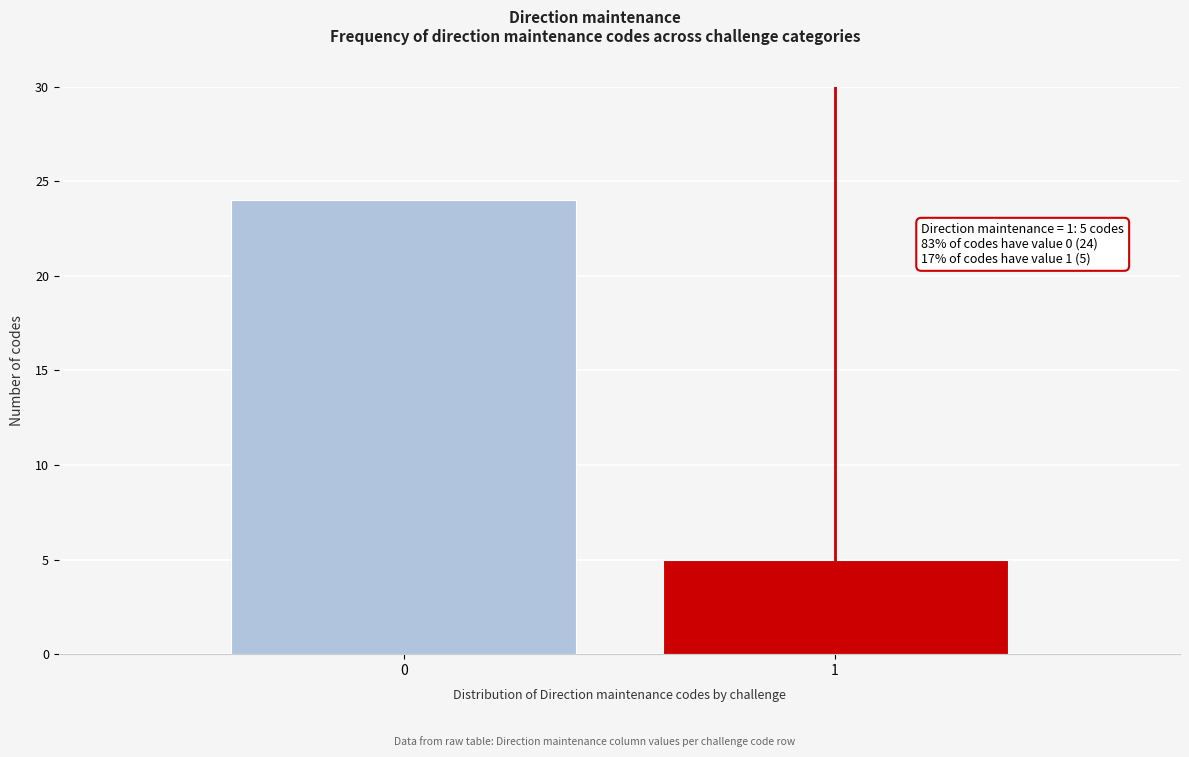

Reading left to right, extract all data points from this chart.

0=24	1=5